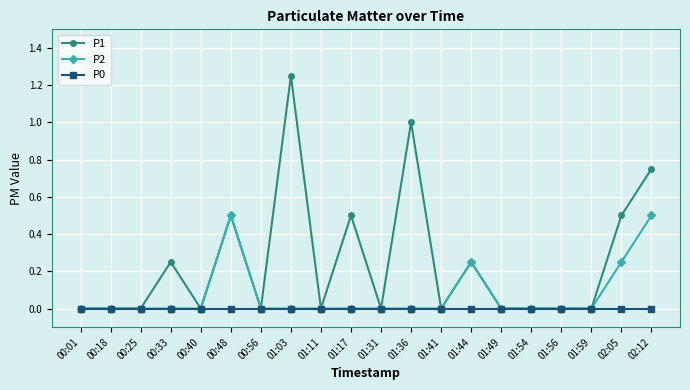

Does the chart have visible grid lines?

Yes